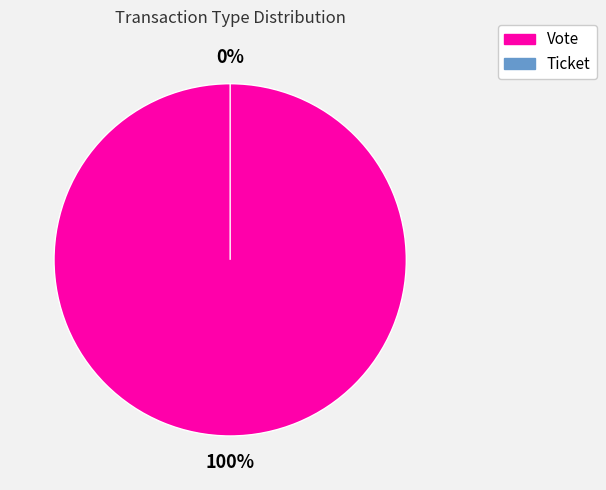

Which category has the smallest portion of the pie?

Ticket